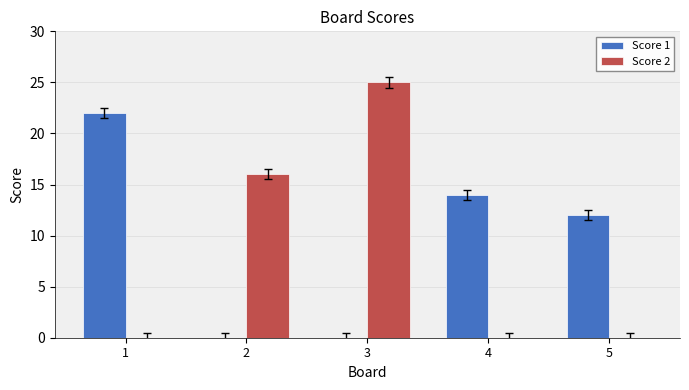

The Score 2 series shows 0 at 4. True or false?

True